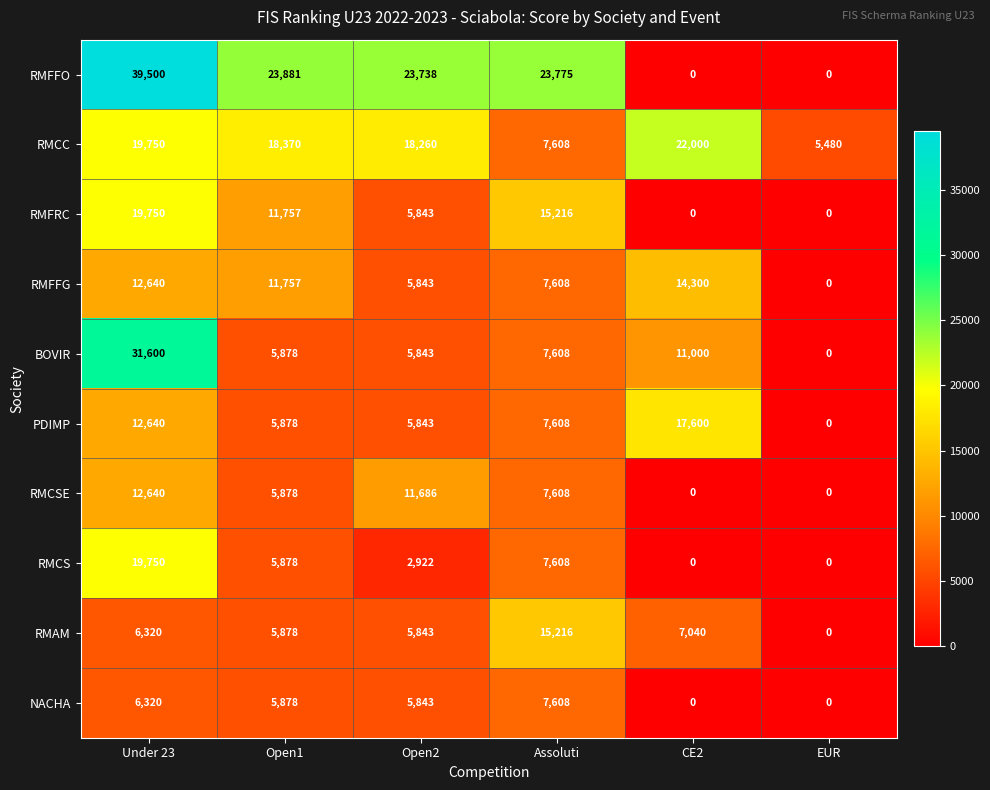

List the labels in order of RMFFG value, largest first.

CE2, Under 23, Open1, Assoluti, Open2, EUR